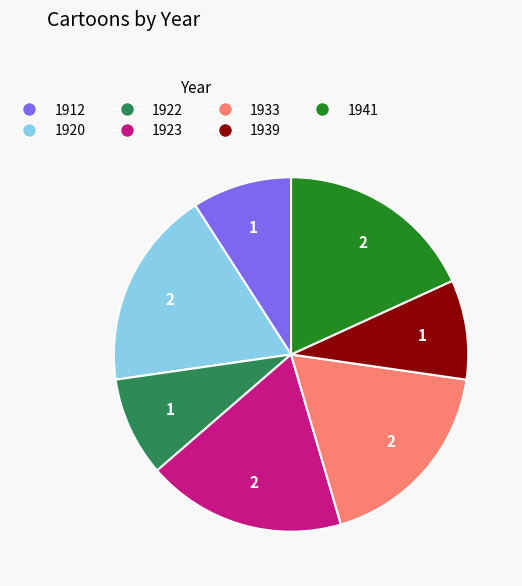

Does 1939 represent more than half of the total?

No